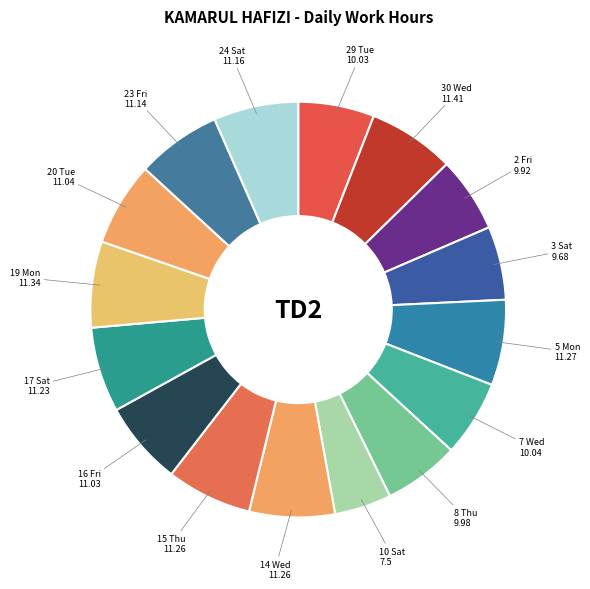

How many segments does this pie chart have?

16